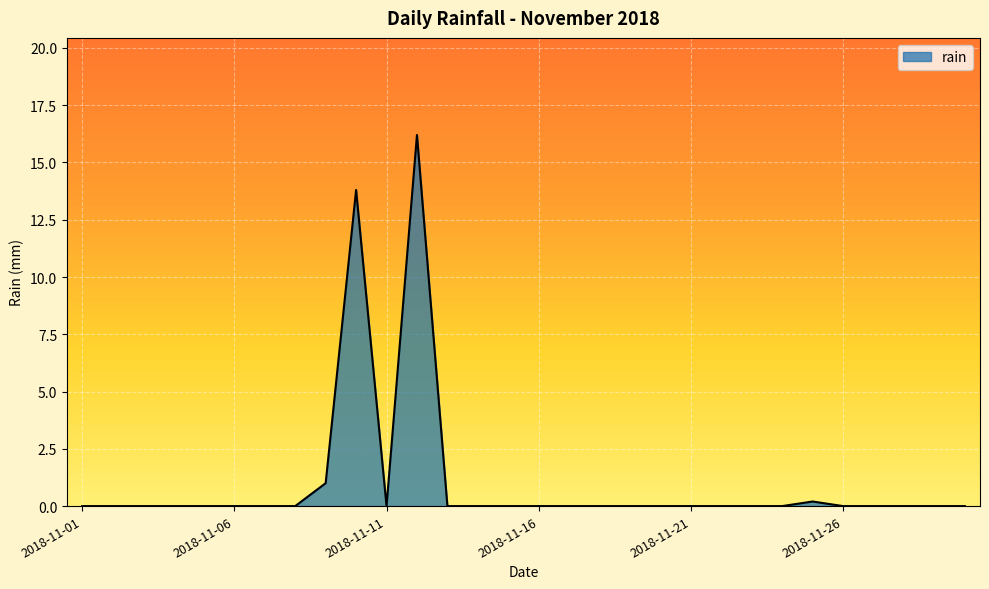

What is the difference between the maximum and minimum values?

16.2